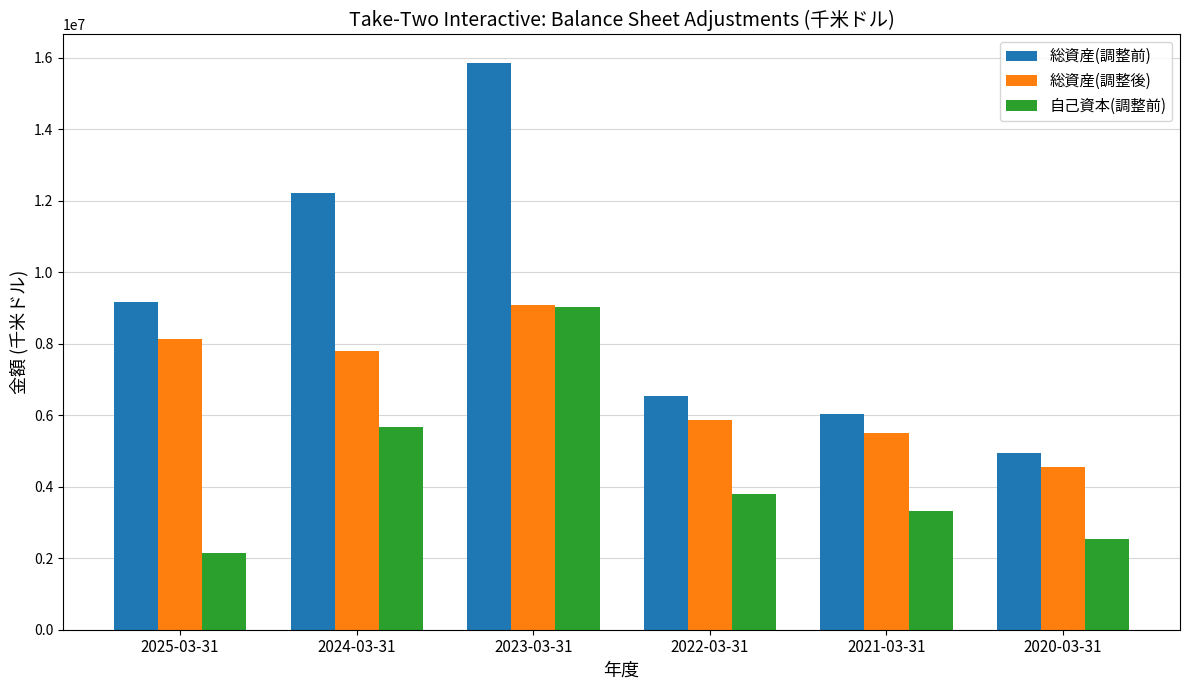

List the labels in order of 自己資本(調整前) value, smallest first.

2025-03-31, 2020-03-31, 2021-03-31, 2022-03-31, 2024-03-31, 2023-03-31